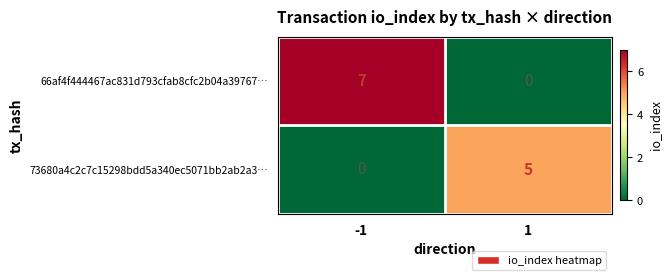

At which category is the sum across all series the highest?

-1